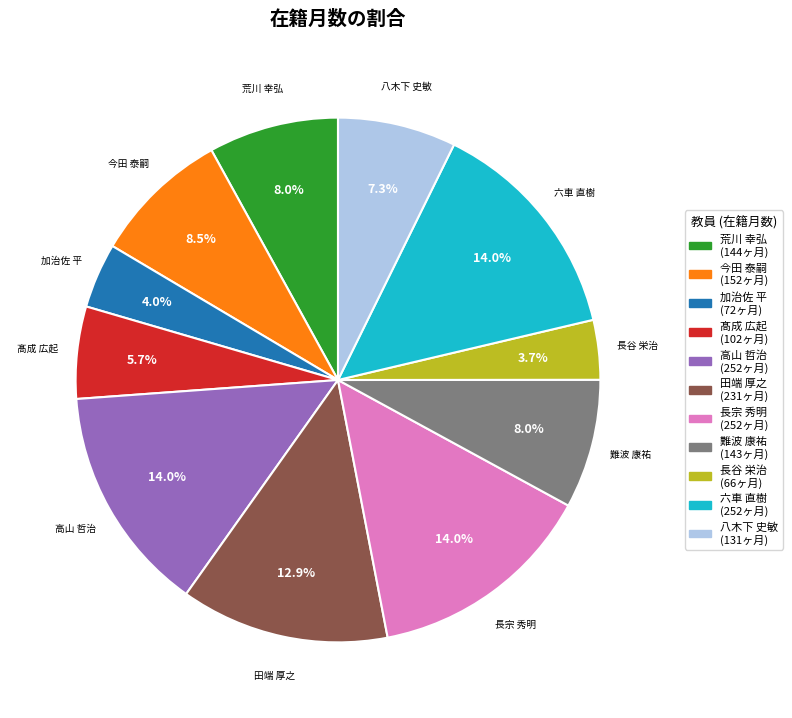

Is there a majority slice in this chart?

No